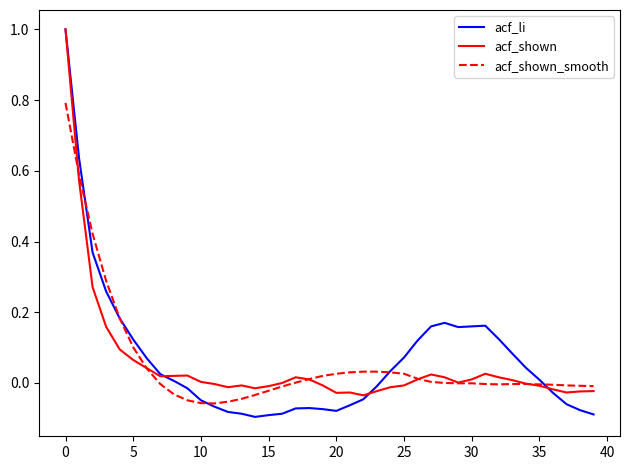

Which series has the largest total across all categories?

acf_li